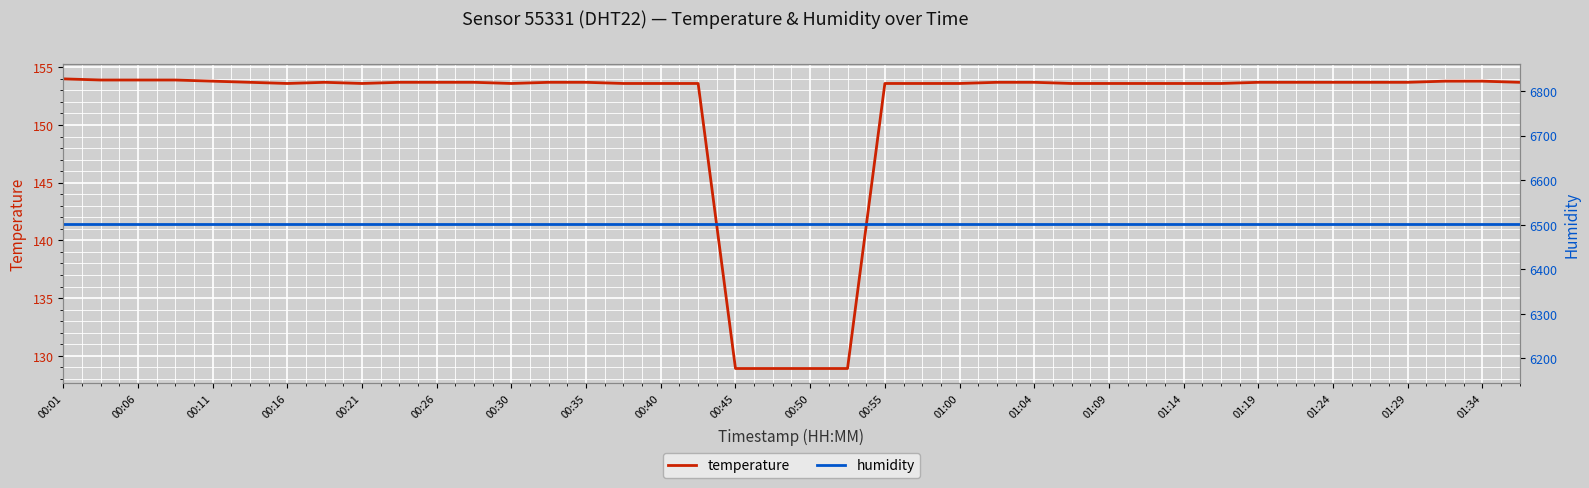

True or false: humidity and temperature cross at least once.

False